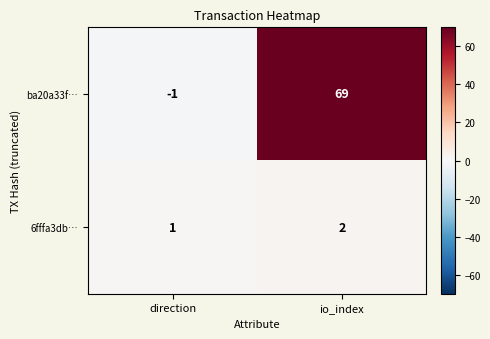

What is the approximate value of ba20a33f… at io_index, to the nearest 5?

70